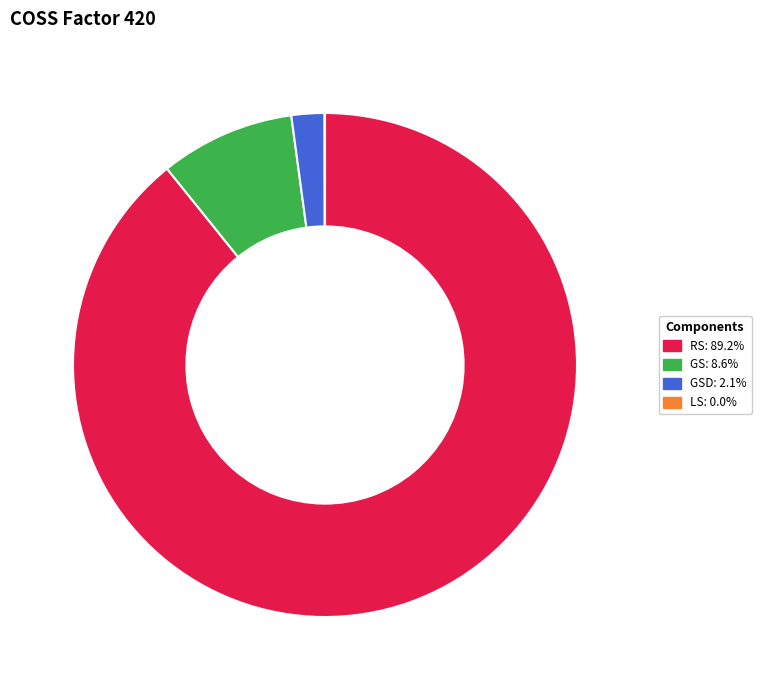

Is there a majority slice in this chart?

Yes